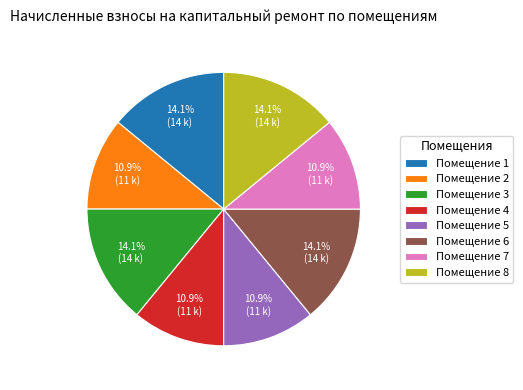

What is the ratio of the value at Помещение 7 to the value at Помещение 3?

0.8